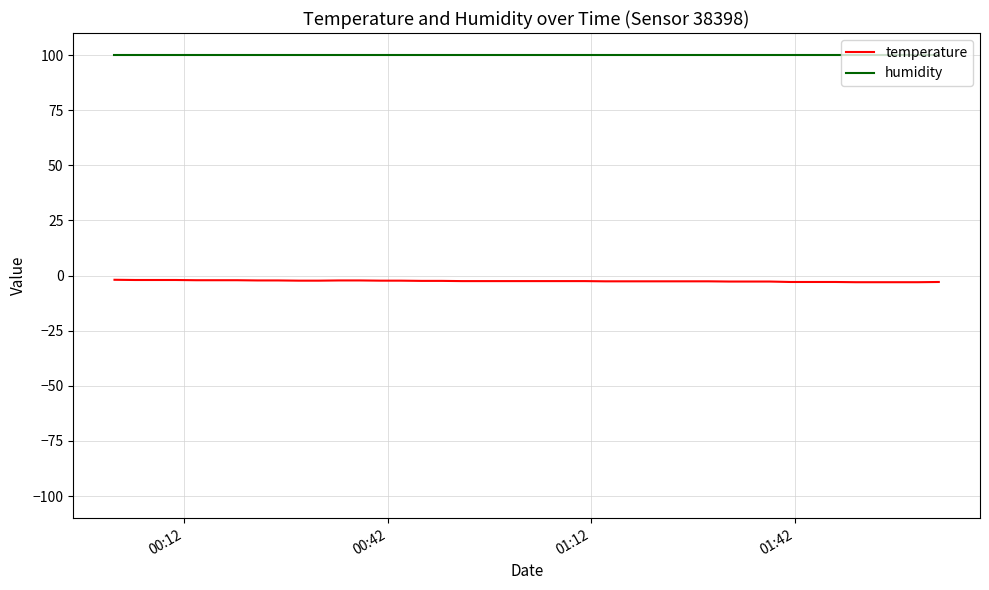

List the series in order of their overall mean, highest first.

humidity, temperature